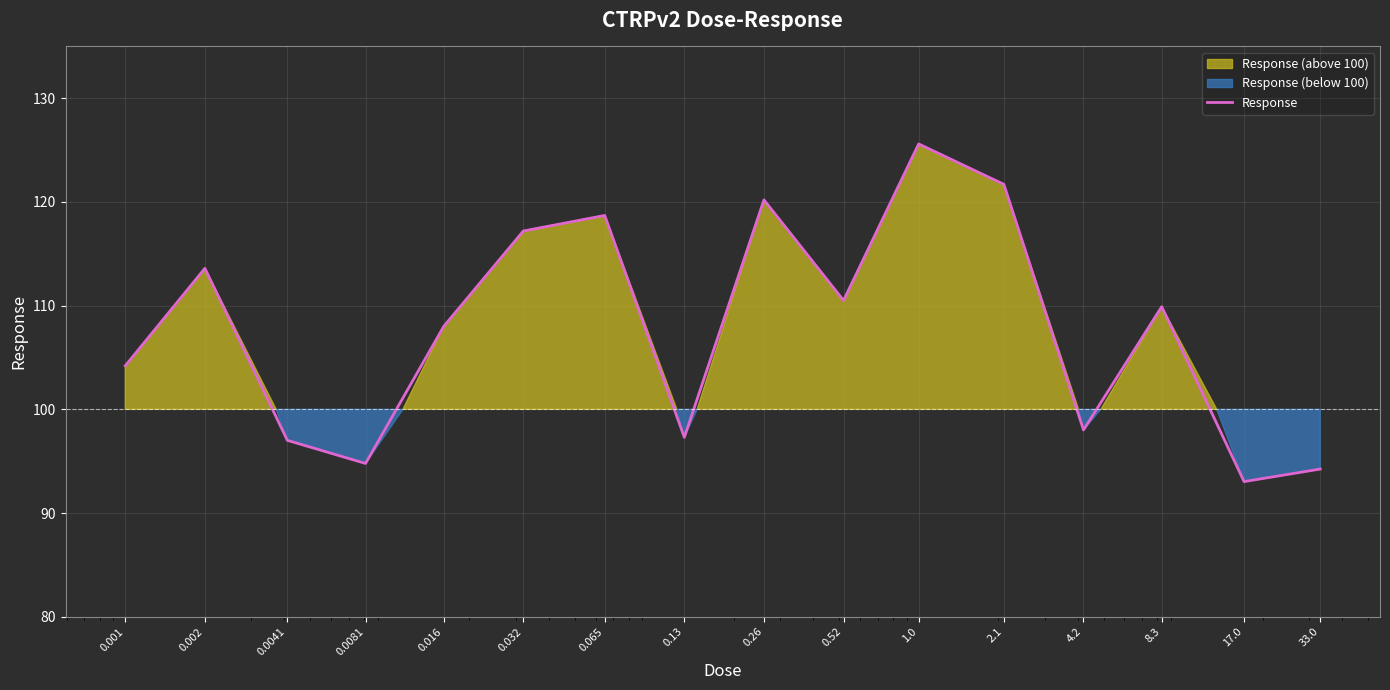

How many values exceed 109?

8